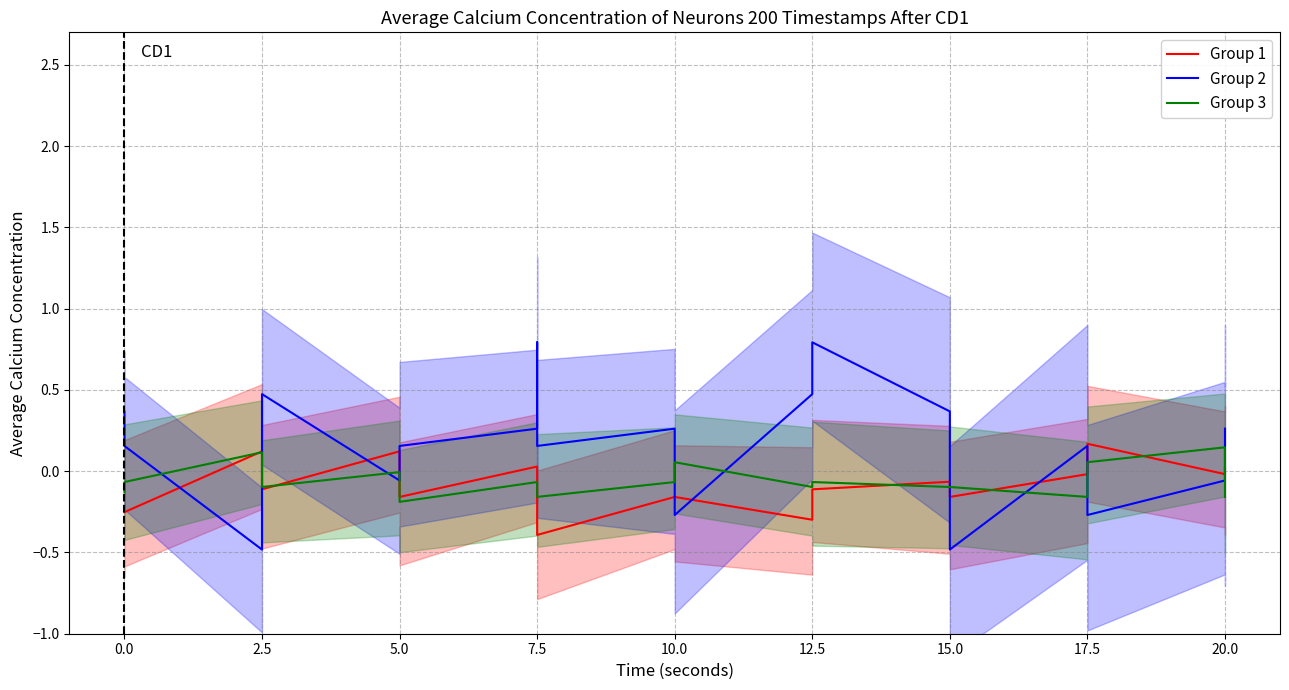

What is the highest value of the Group 3 series?

0.1